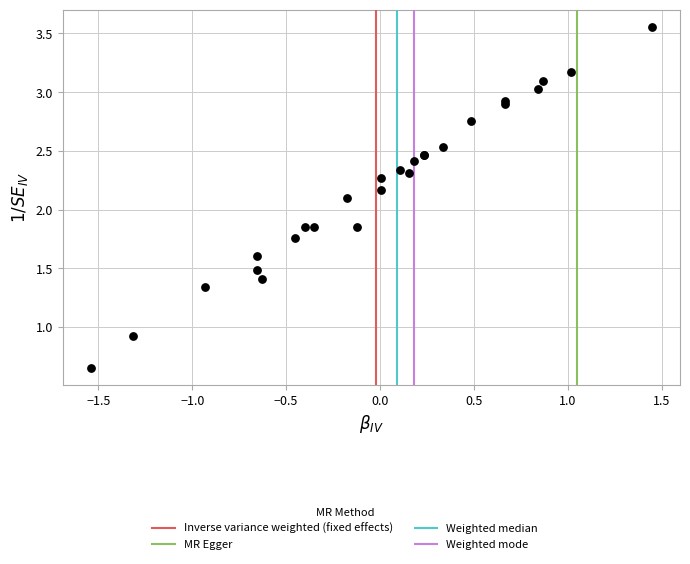

What Y value in the scatter plot is closest to 2?

2.1